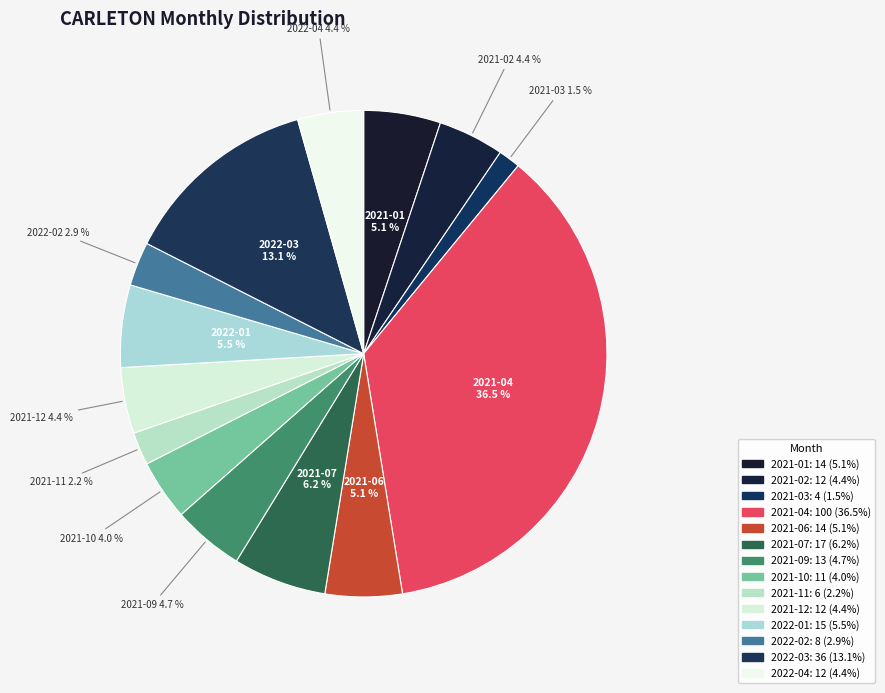

The 2021-02 slice represents 4% of the pie. True or false?

True